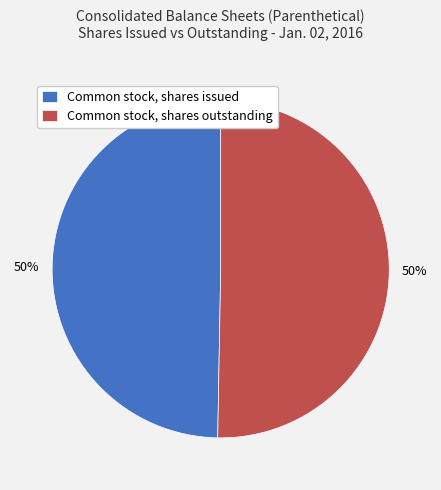

The Common stock, shares issued slice represents 50% of the pie. True or false?

True